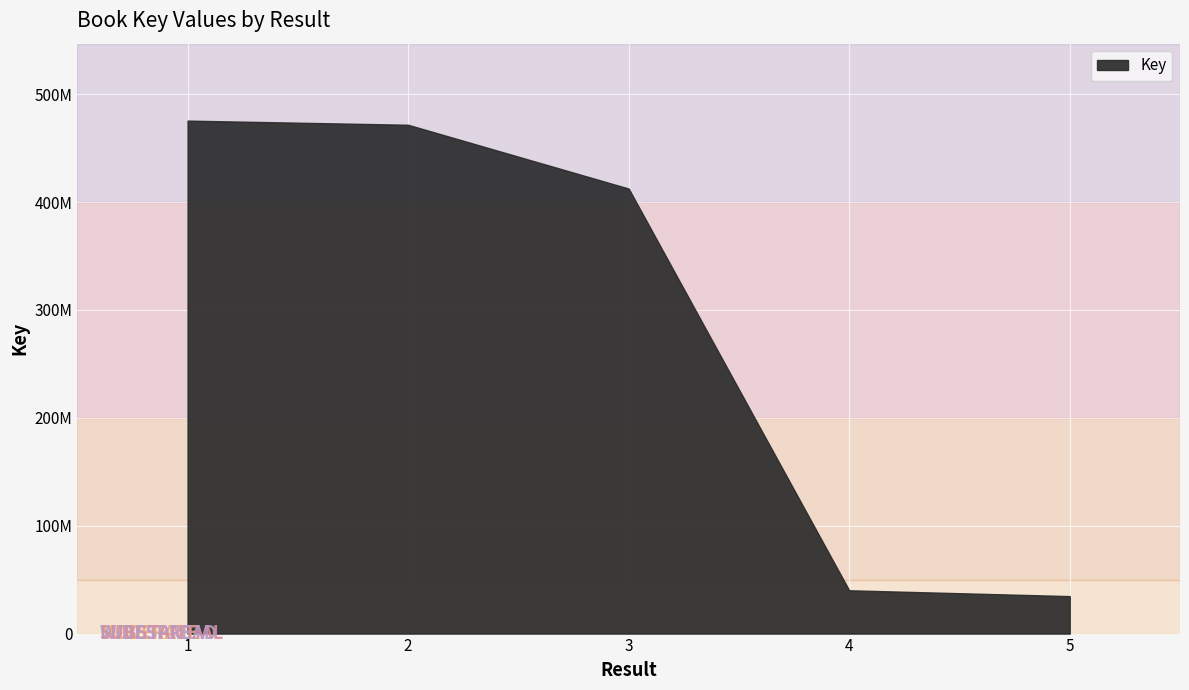

The chart shows a value of 34725639 at 5. True or false?

True